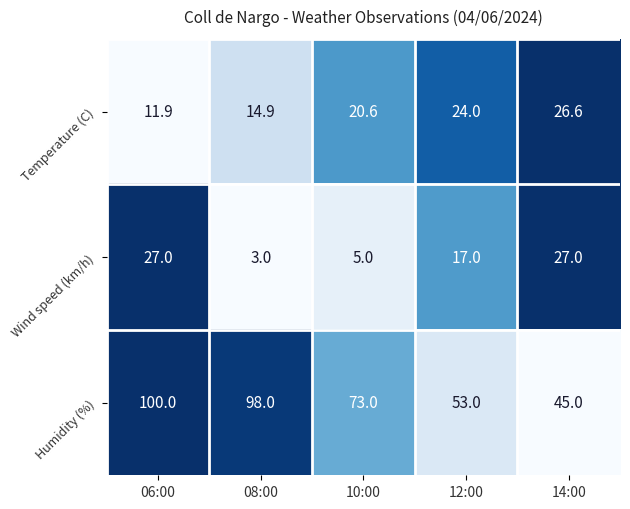

Which series has the largest total across all categories?

Humidity (%)